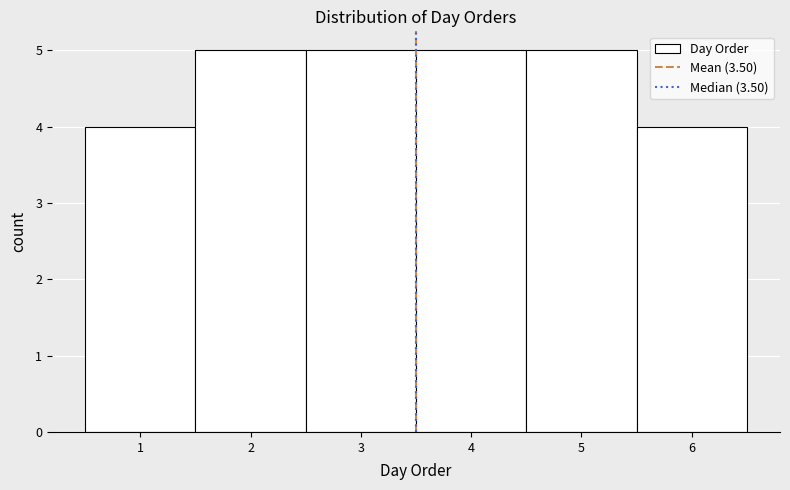

Reading left to right, transcribe this chart: for each bar, give the range it covers on the x-axis and its height. The values are not printed on the chart, so give them approximately, as read against the axis.

0.5 to 1.5: 4
1.5 to 2.5: 5
2.5 to 3.5: 5
3.5 to 4.5: 5
4.5 to 5.5: 5
5.5 to 6.5: 4